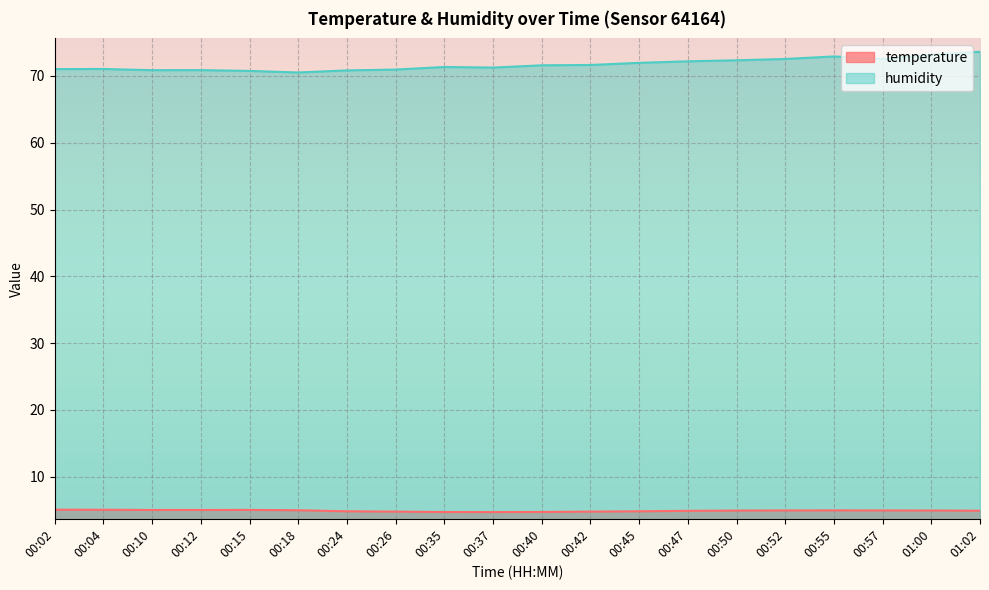

What is the sum of the humidity values at 00:26 and 00:45?

142.9